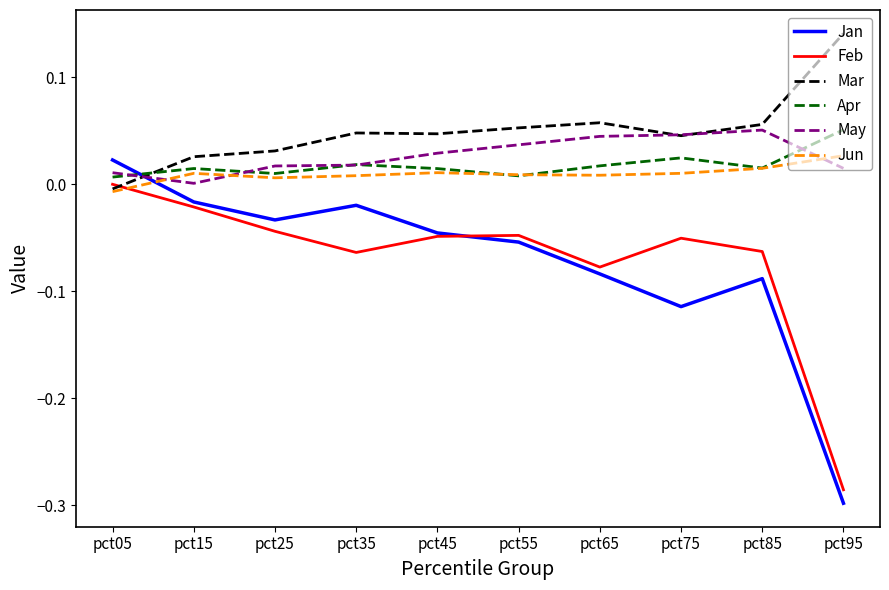

True or false: May has a value of 0.0 at pct25.

True